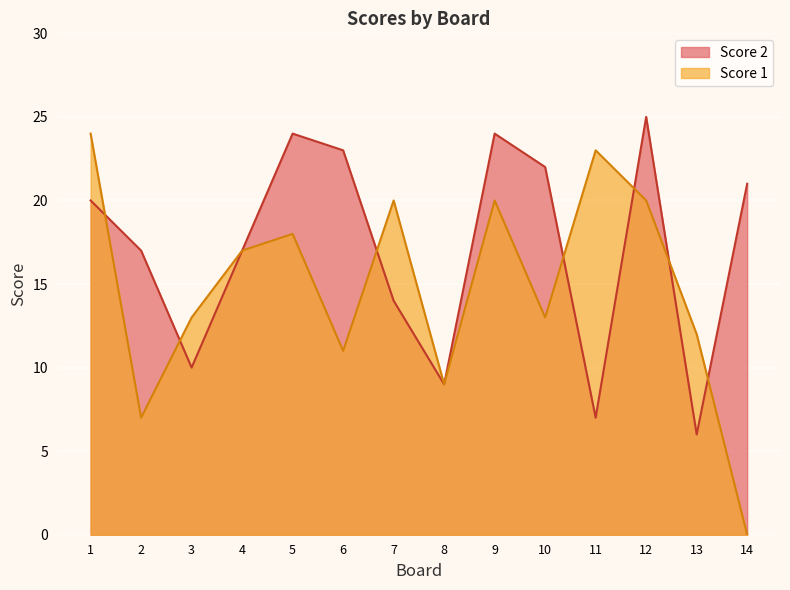

True or false: Score 2 has a value of 16 at 3.

False